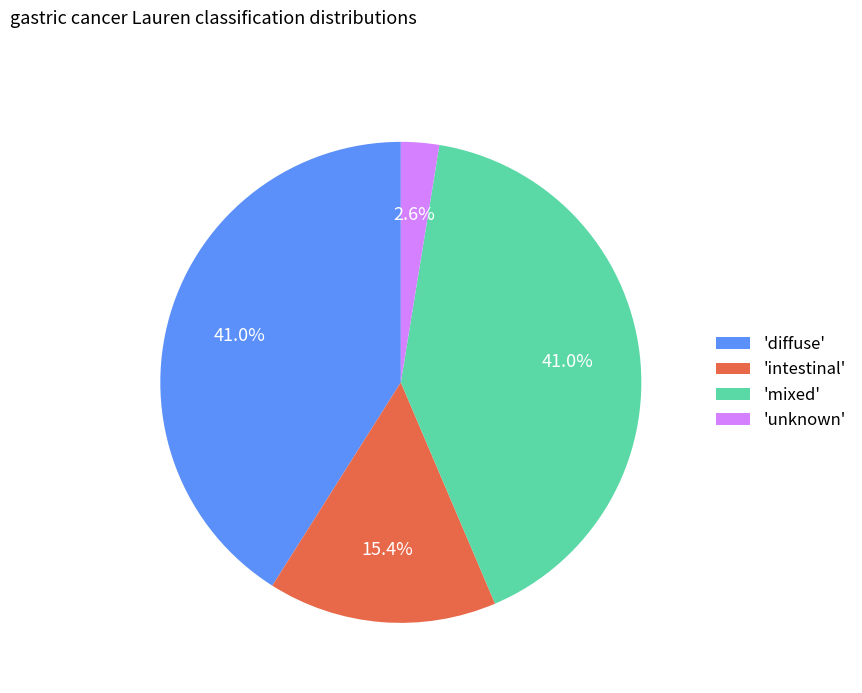

What portion of the pie excludes 'mixed'?

59.0%